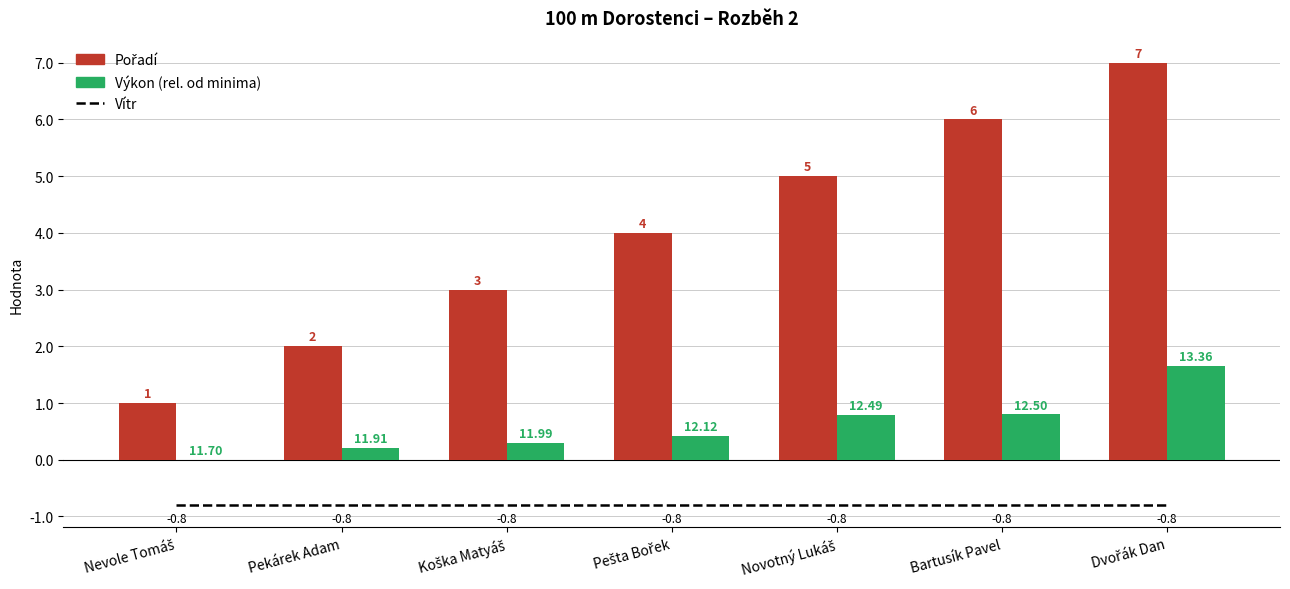

Count the Výkon (rel. od minima) values in the range 0 to 1.

6